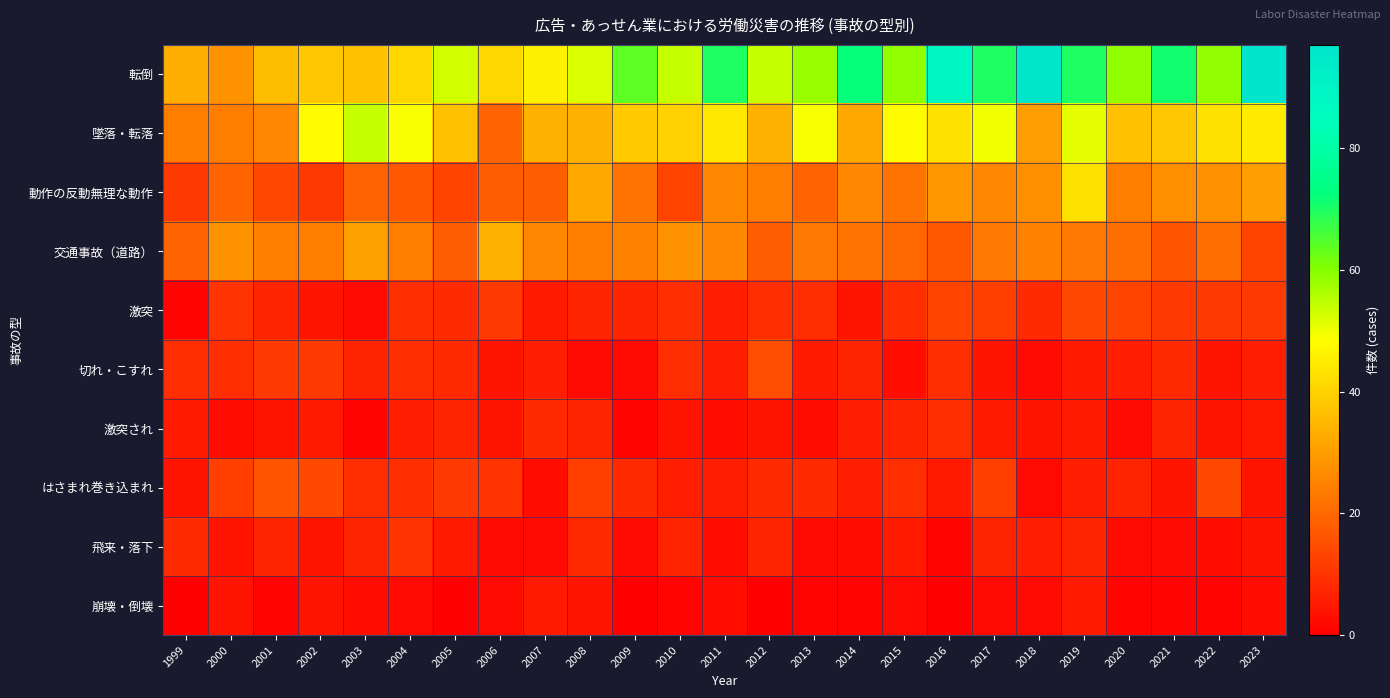

List the series in order of their peak value, lowest first.

崩壊・倒壊, 激突され, 飛来・落下, 激突, 切れ・こすれ, はさまれ巻き込まれ, 交通事故（道路）, 動作の反動無理な動作, 墜落・転落, 転倒